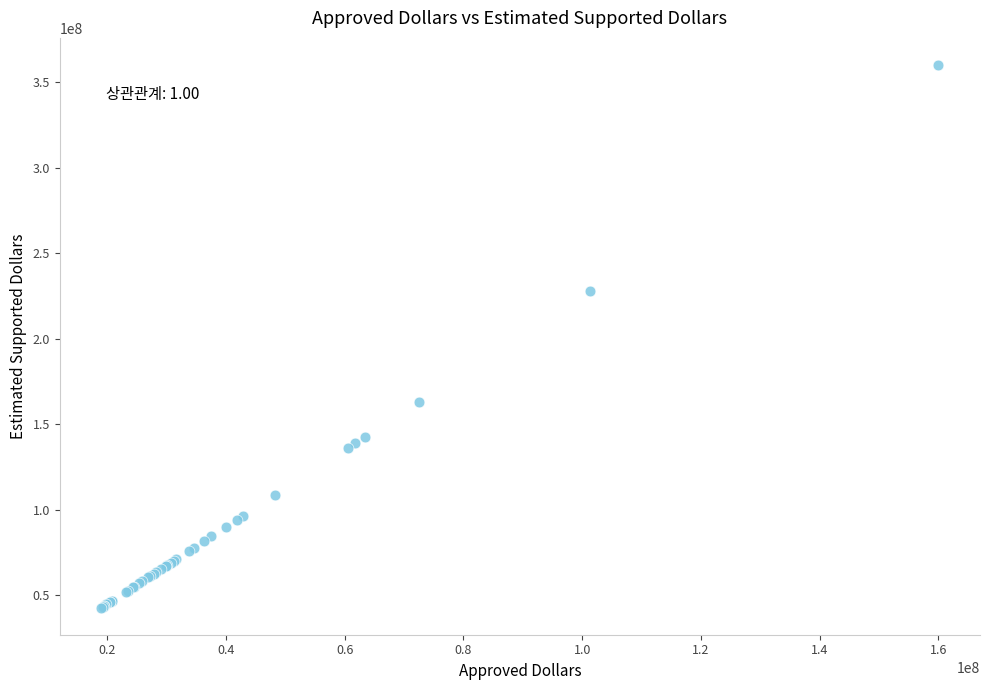

What Y value in the scatter plot is closest to 201361500?

228107250